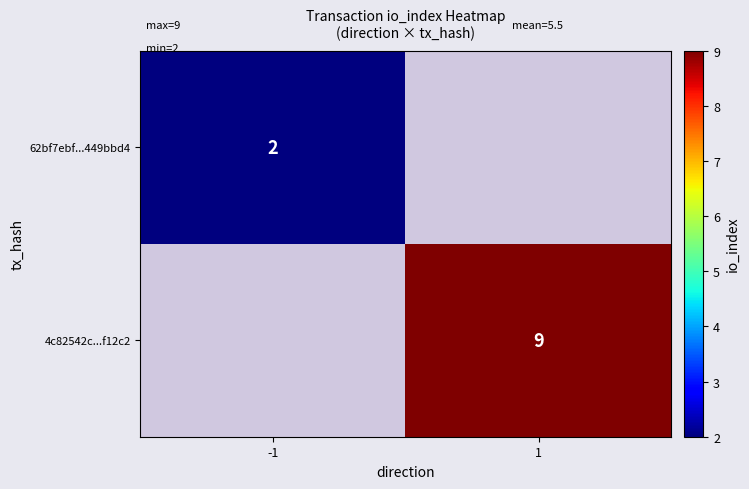

At which category does the chart reach its peak across all series?

1